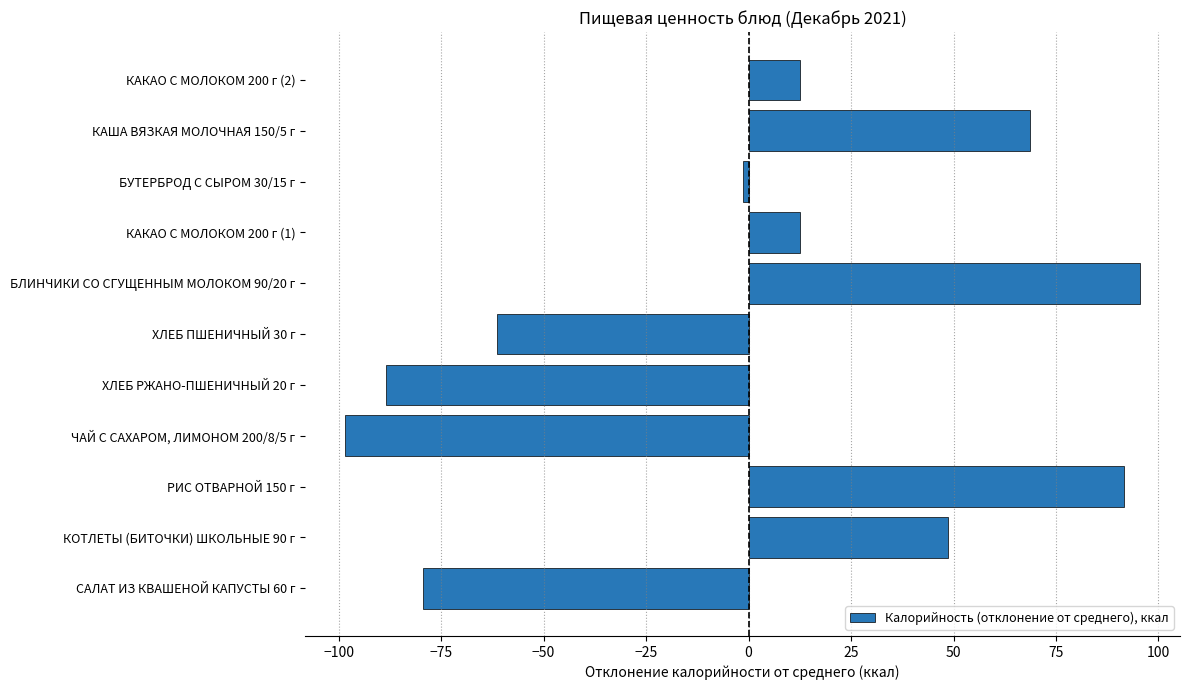

Which label corresponds to the smallest value in the chart?

ЧАЙ С САХАРОМ, ЛИМОНОМ 200/8/5 г